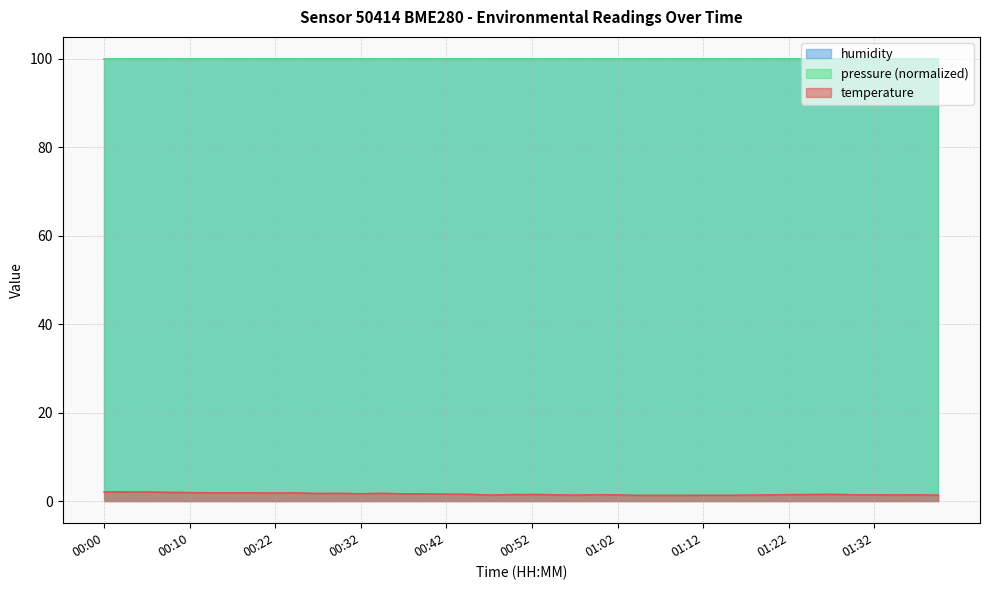

Which has a higher value, 01:35 or 01:17?

01:35